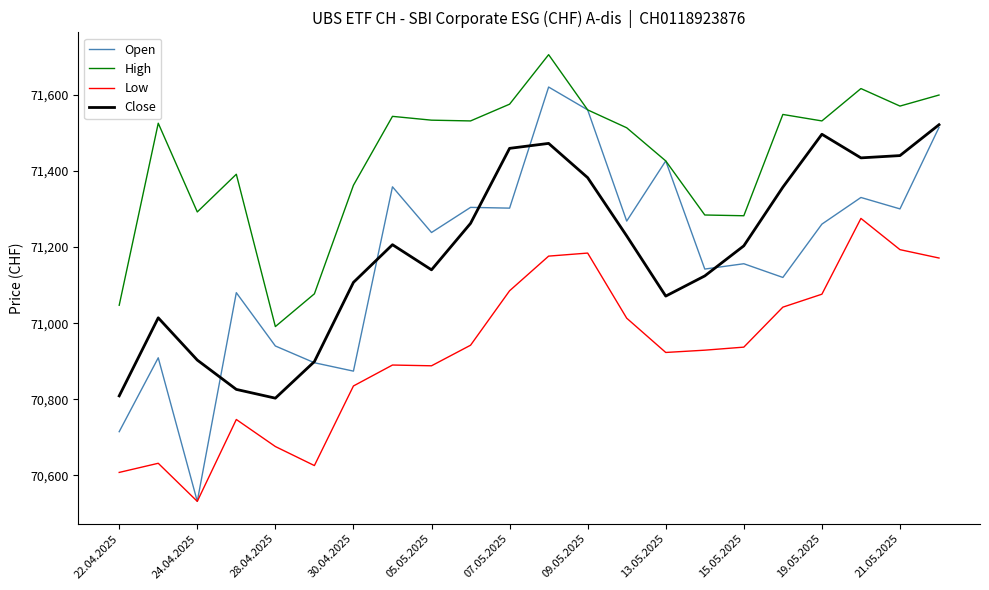

What is the maximum value shown in the chart?

71705